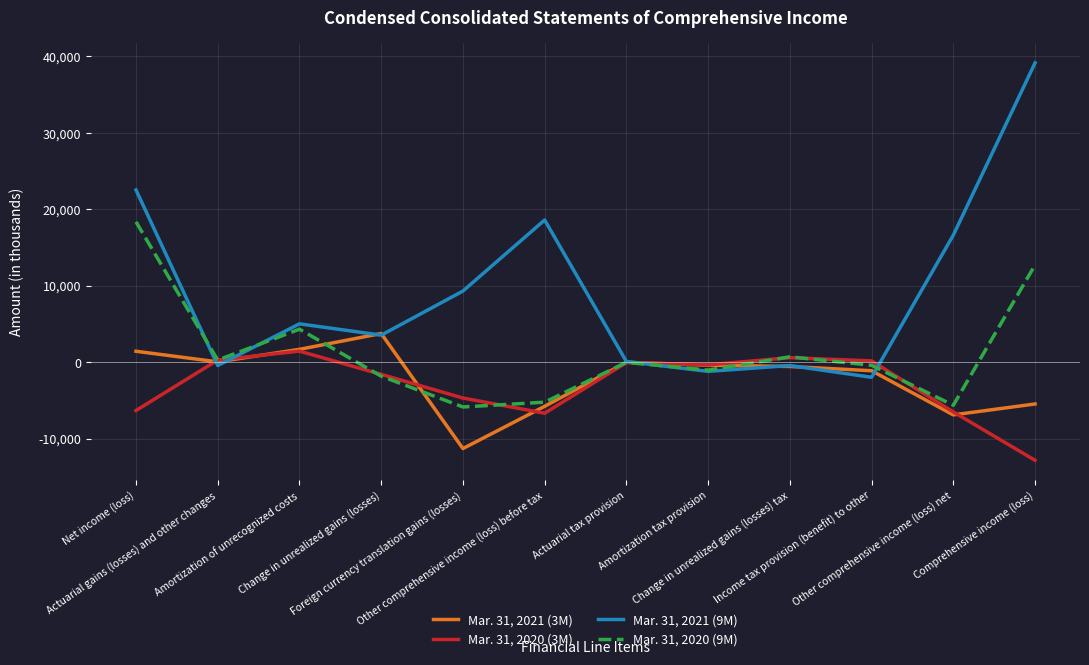

What are all the series names shown in the legend?

Mar. 31, 2021 (3M), Mar. 31, 2020 (3M), Mar. 31, 2021 (9M), Mar. 31, 2020 (9M)